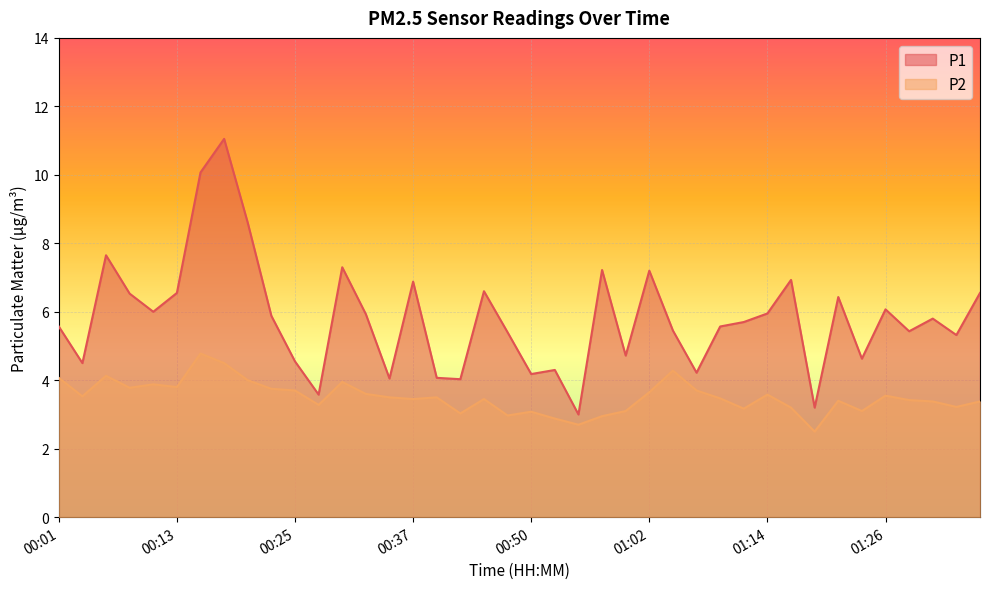

Rank the series by their average value, from lowest to highest.

P2, P1